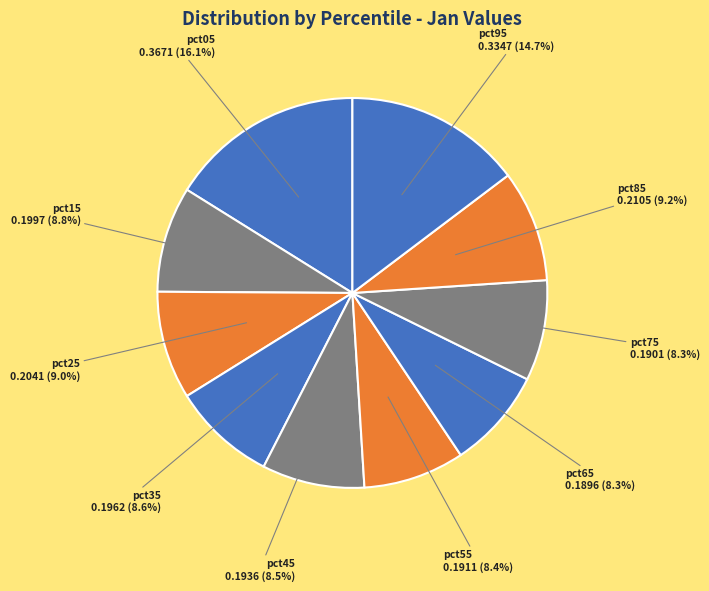

Does pct25 represent more than half of the total?

No